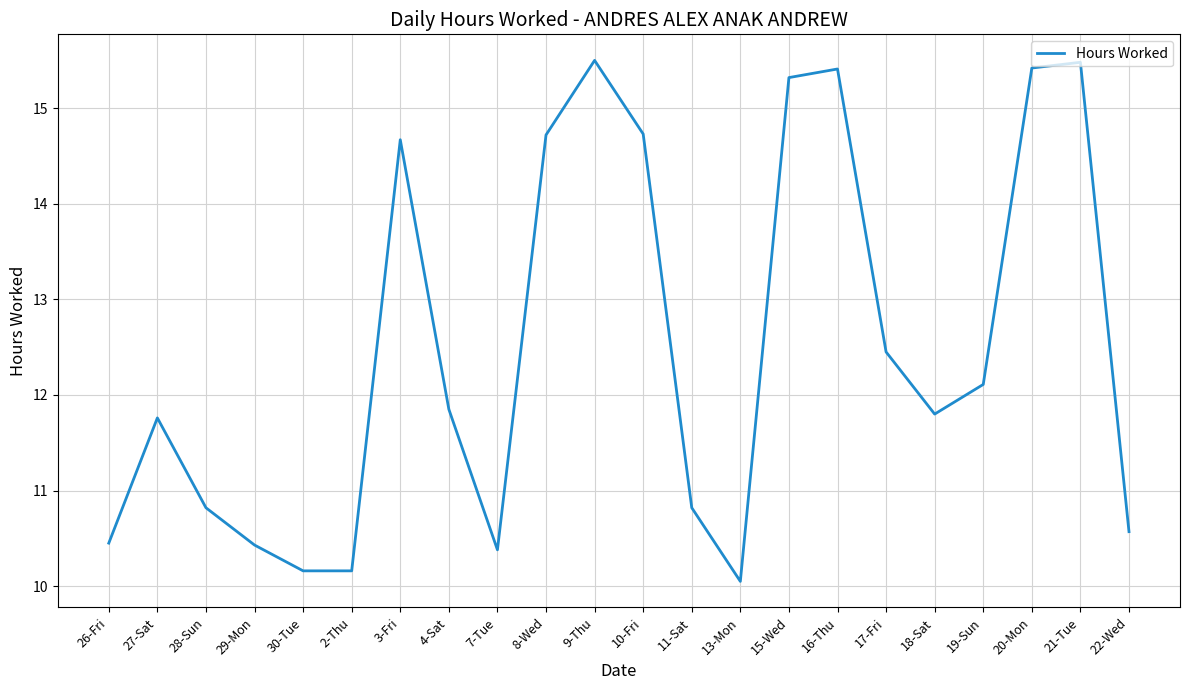

What is the smallest value displayed?

10.1